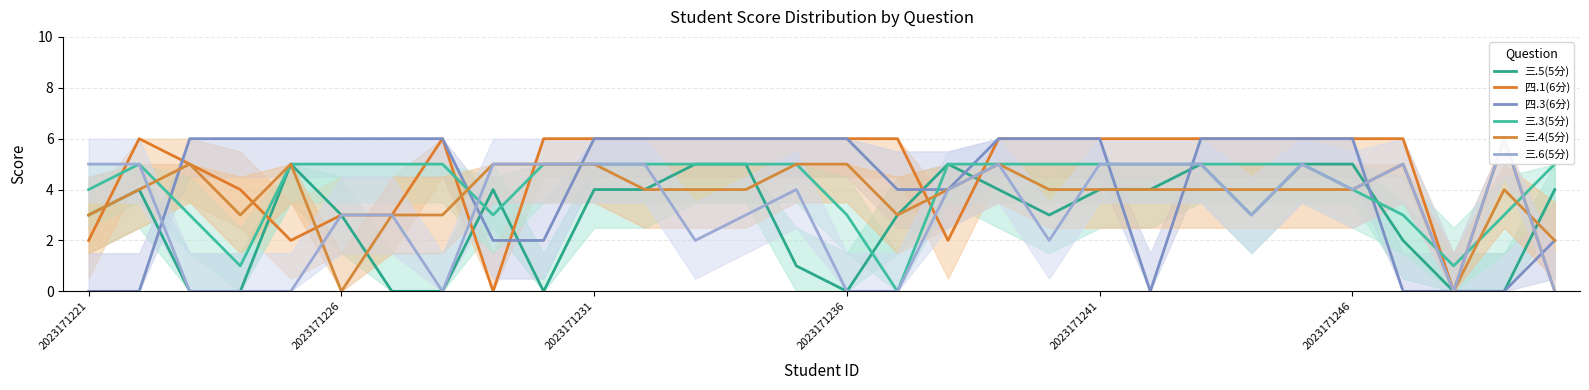

Is it true that 四.3(6分) equals 1 at 8?

False